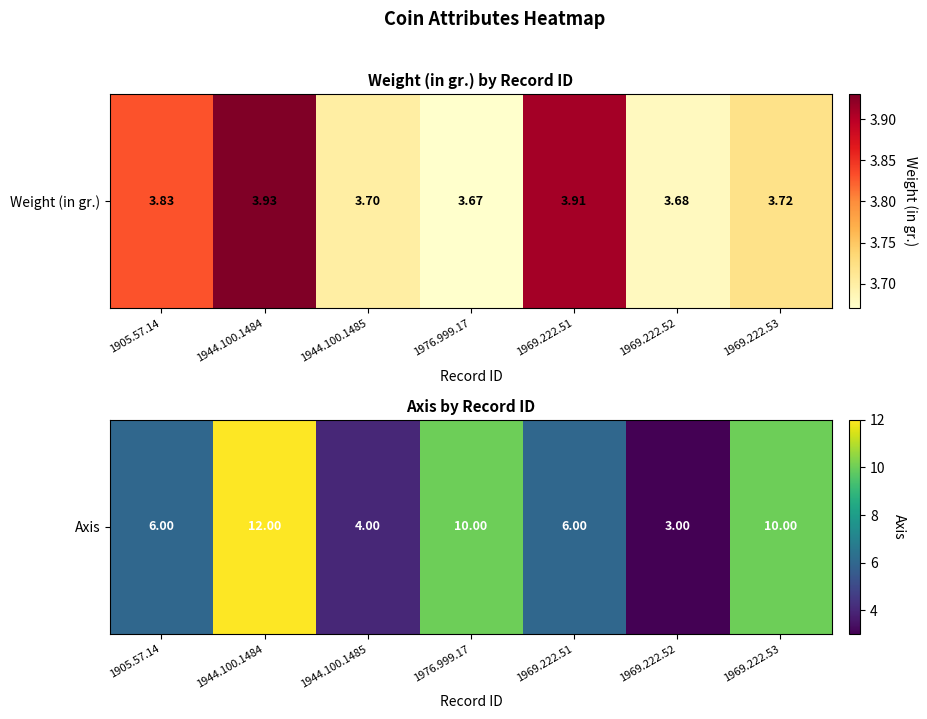

Count the number of categories in the chart.

7